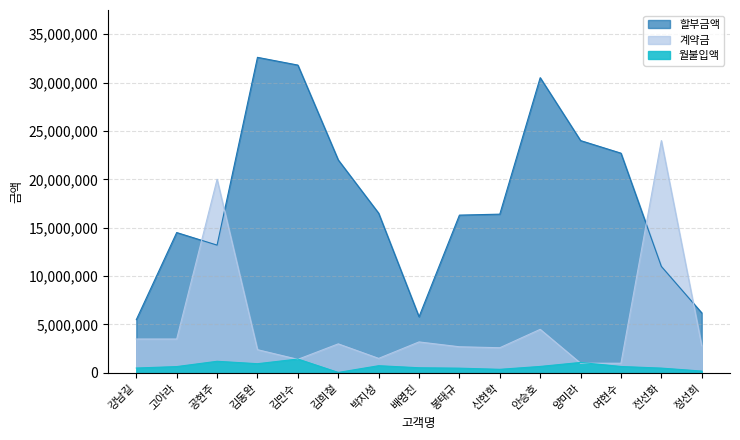

What is the label of the 8th point from the left?

배영진